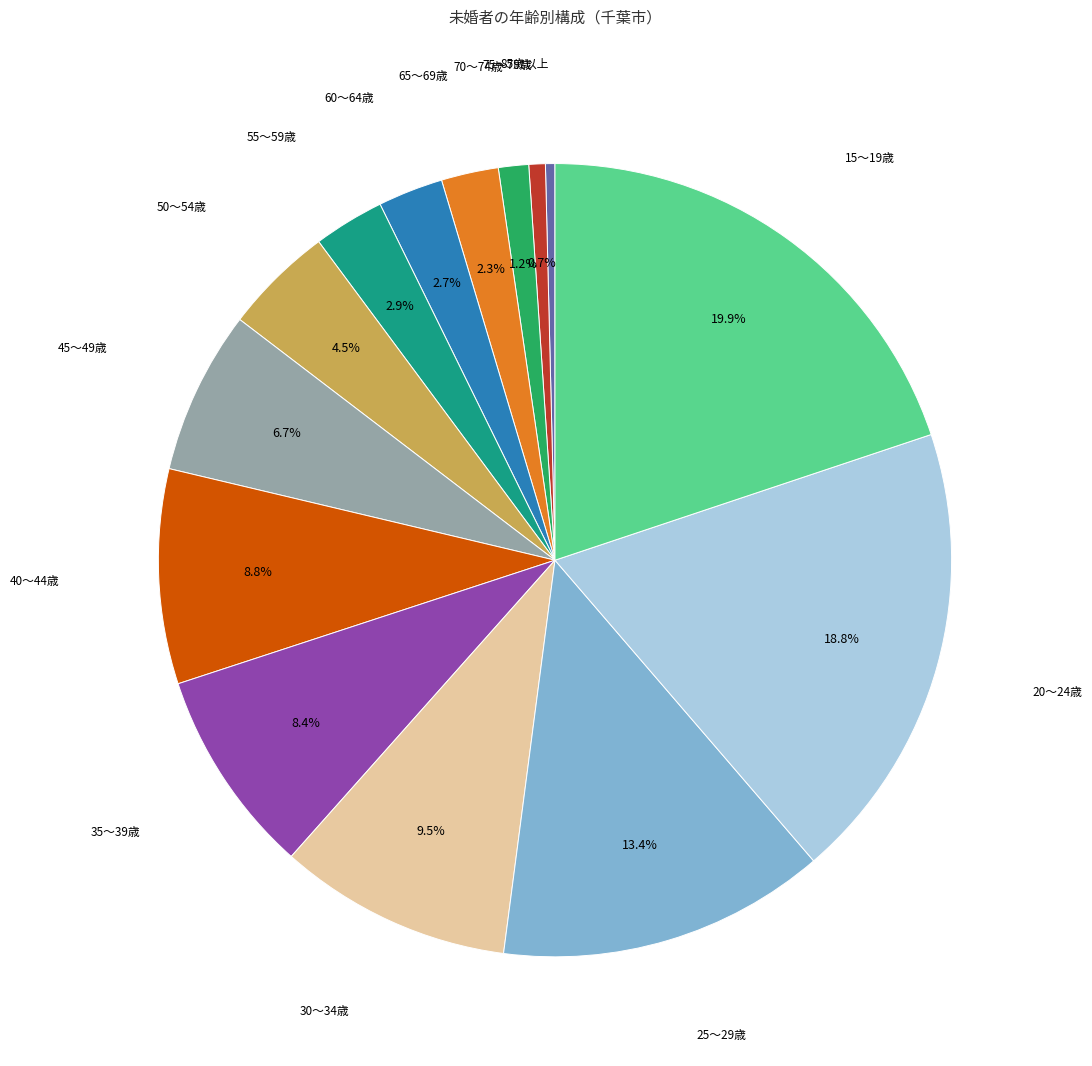

How many slices are in this pie chart?

14